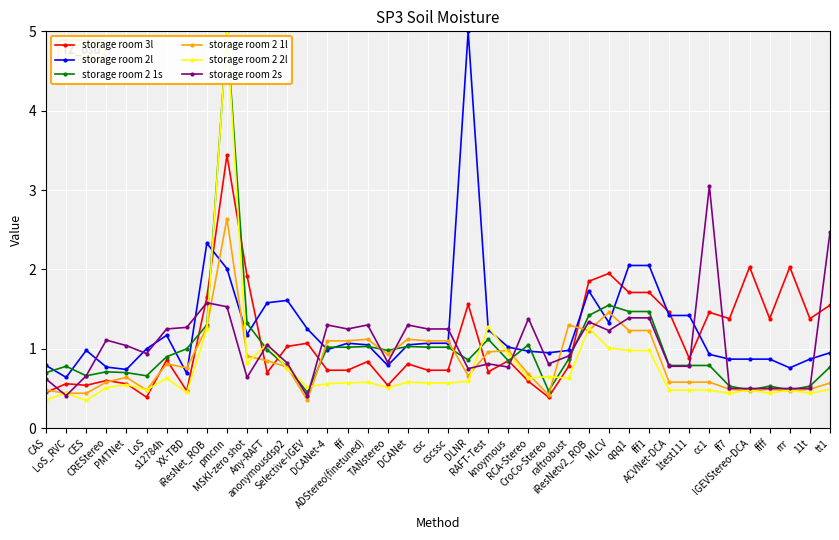

True or false: storage room 2 2l has more than 1 points higher than both neighbors.

True